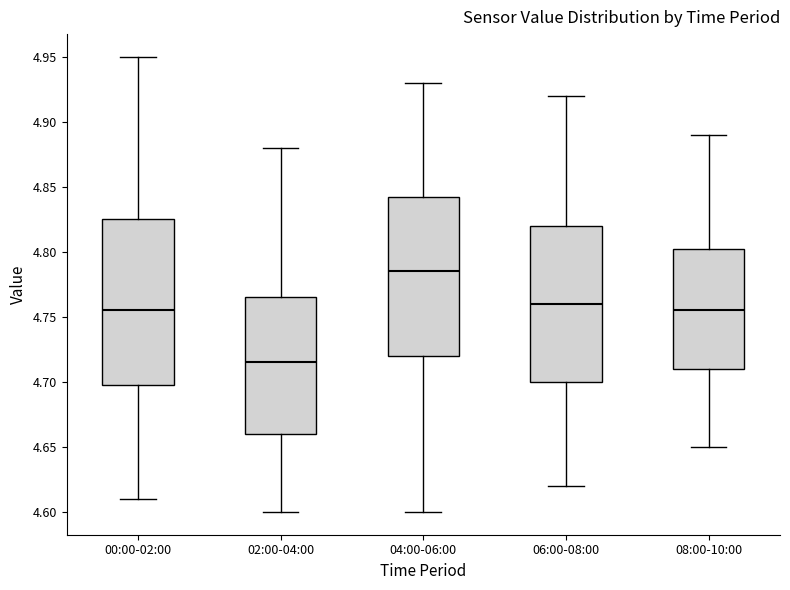

Where does the lower whisker of the box for 04:00-06:00 end on the y-axis? The values are not printed on the chart, so give them approximately, as read against the axis.

4.600